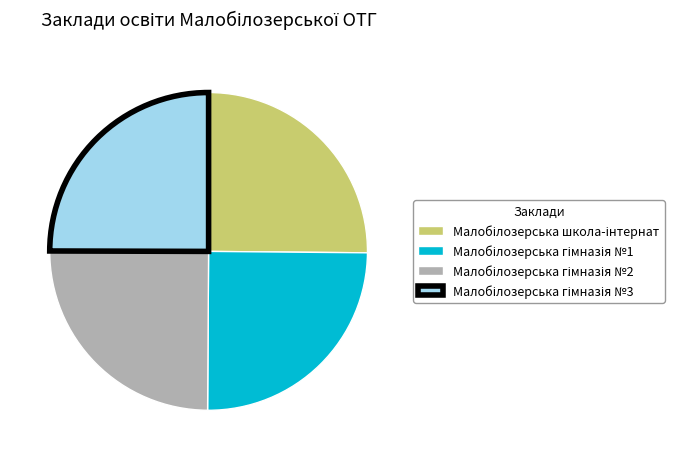

Is there a majority slice in this chart?

No